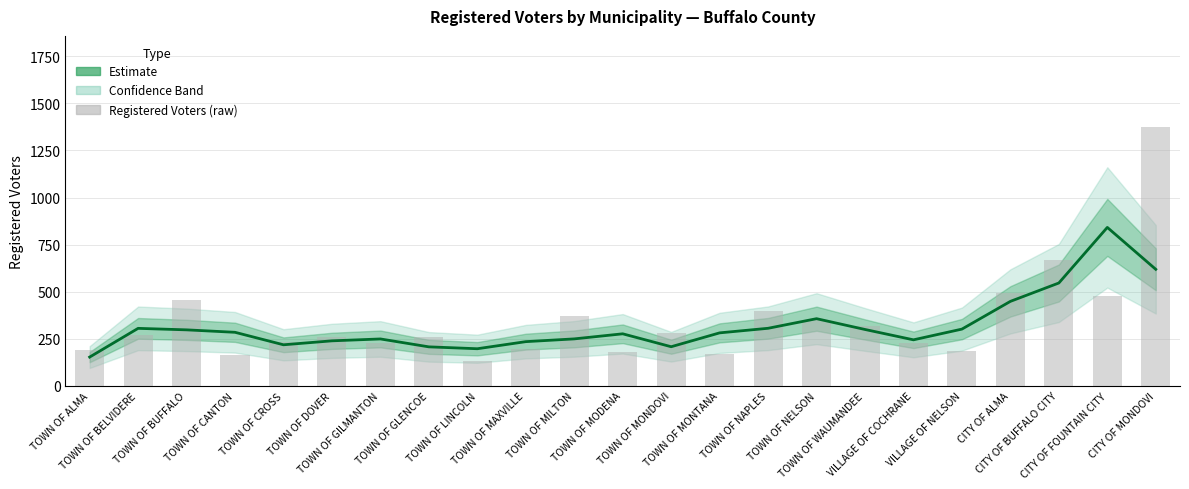

The chart shows a value of 244.0 at VILLAGE OF COCHRANE. True or false?

True